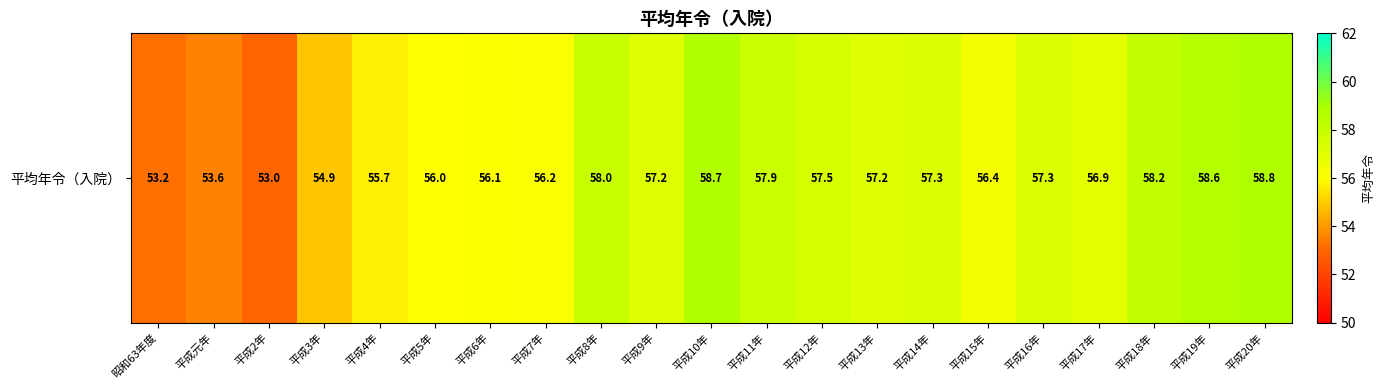

What is the average value?

56.6